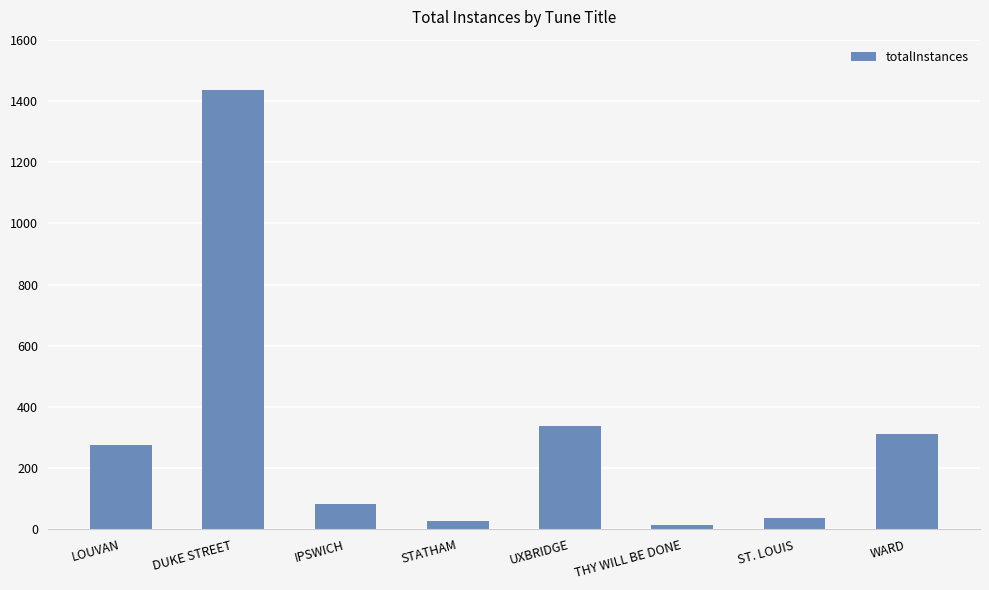

Reading right to left, extract all data points from this chart.

310	37	14	339	27	84	1435	276